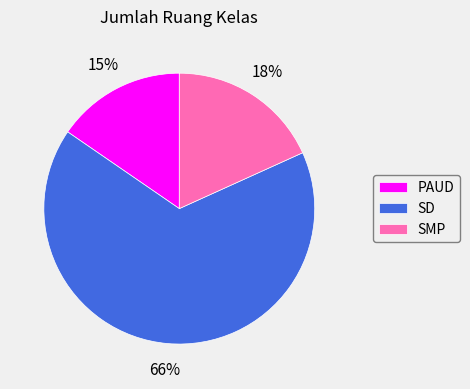

To the nearest percent, what is the combined percentage of SMP and SD?

85%